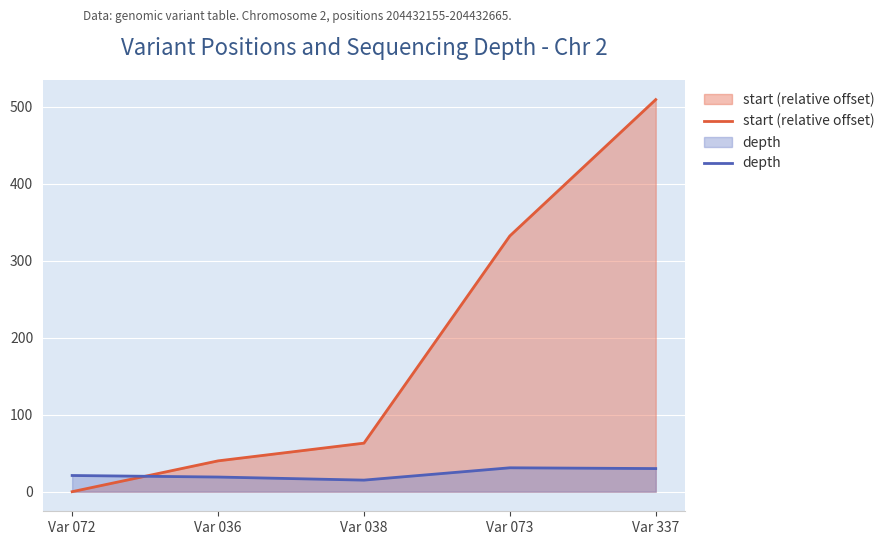

At how many categories does at least one series exceed 464?

1